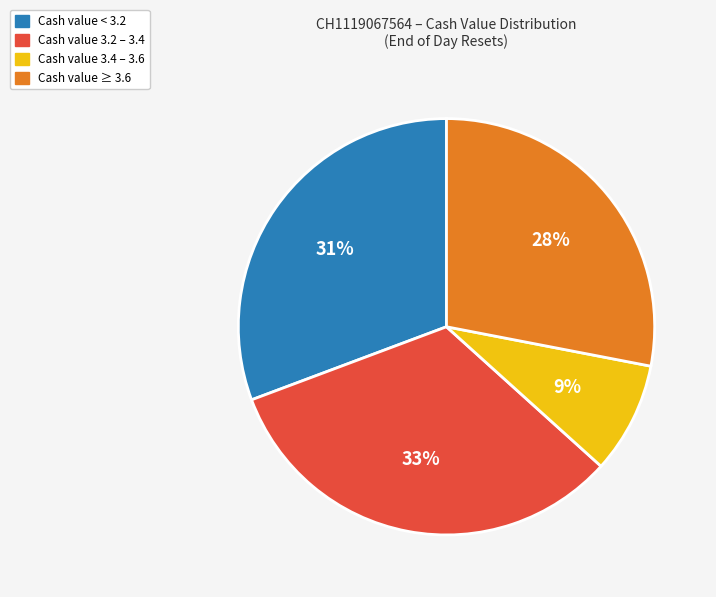

To the nearest percent, what is the difference between the largest and smallest slice percentages?

24%